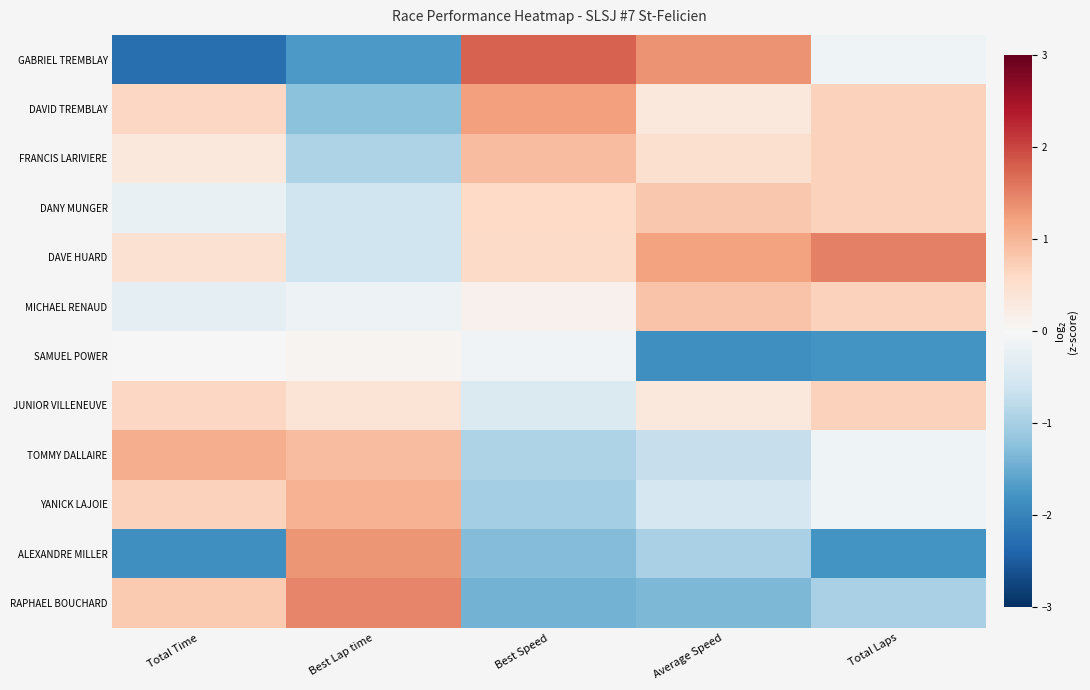

Which series has the largest range (max minus min)?

GABRIEL TREMBLAY